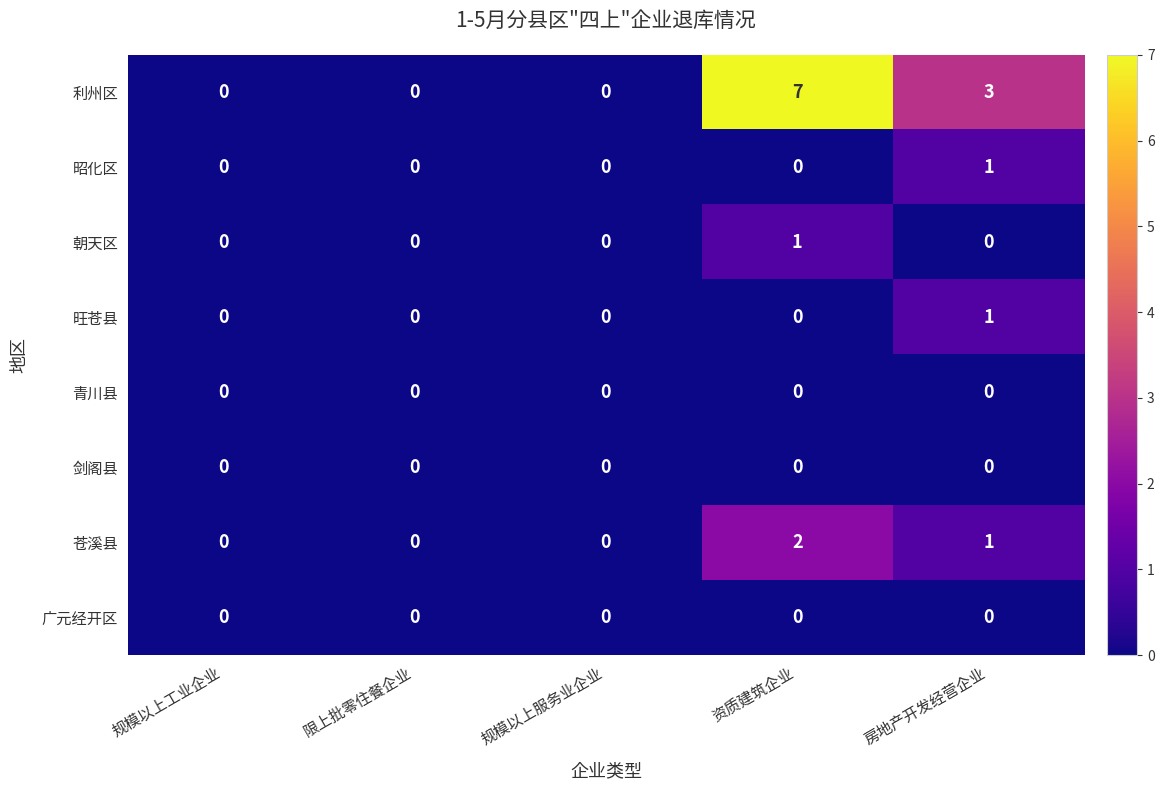

How many distinct data groups are displayed?

8